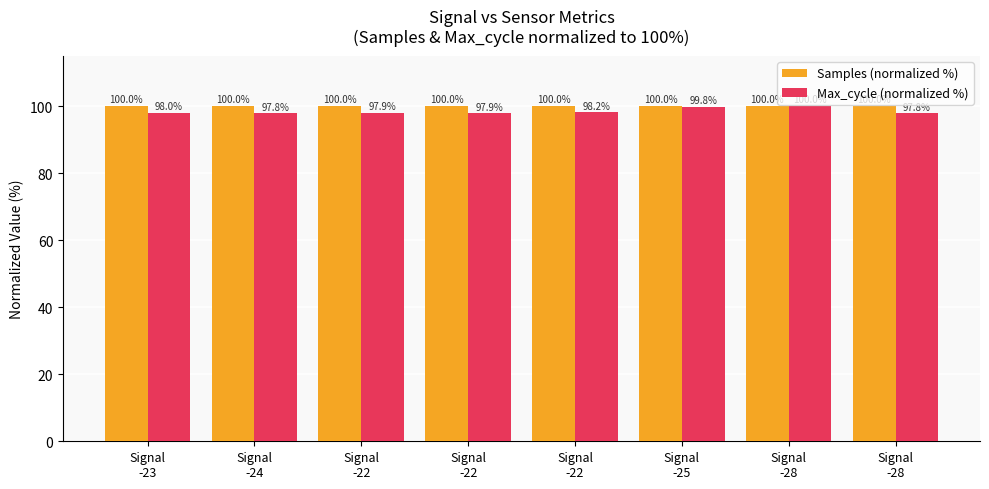

Rank the series by their maximum value, from highest to lowest.

Samples (normalized %), Max_cycle (normalized %)